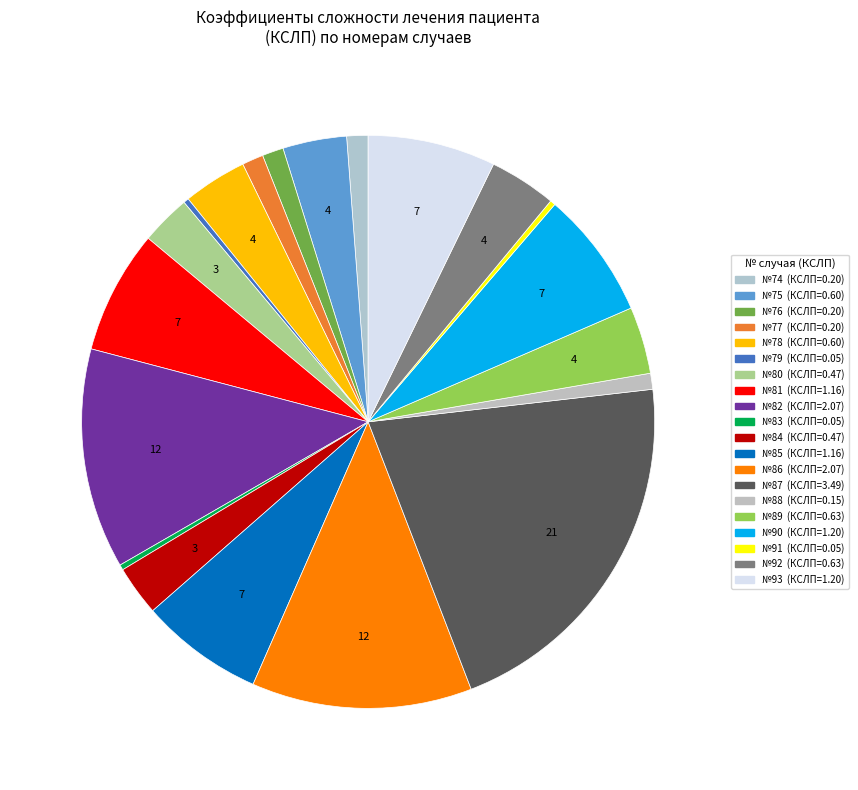

Is there a majority slice in this chart?

No